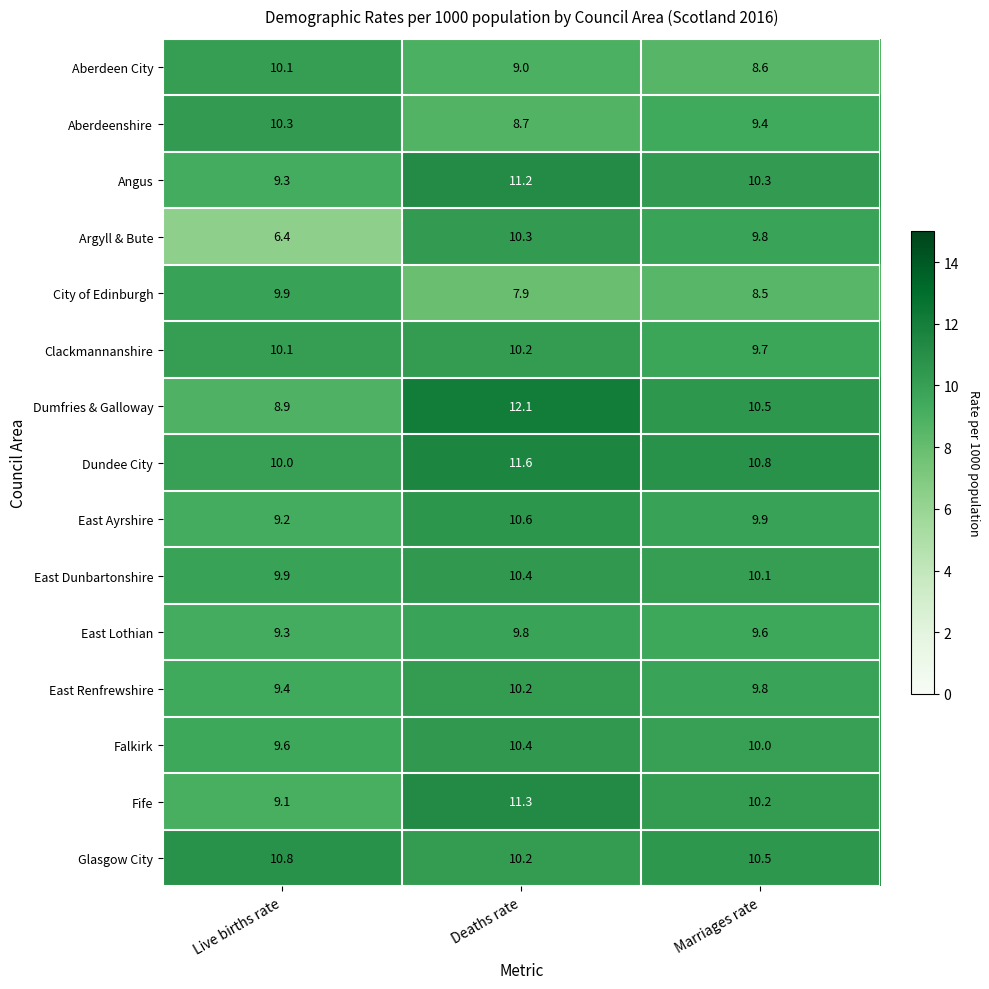

The Falkirk series shows 18.1 at Deaths rate. True or false?

False